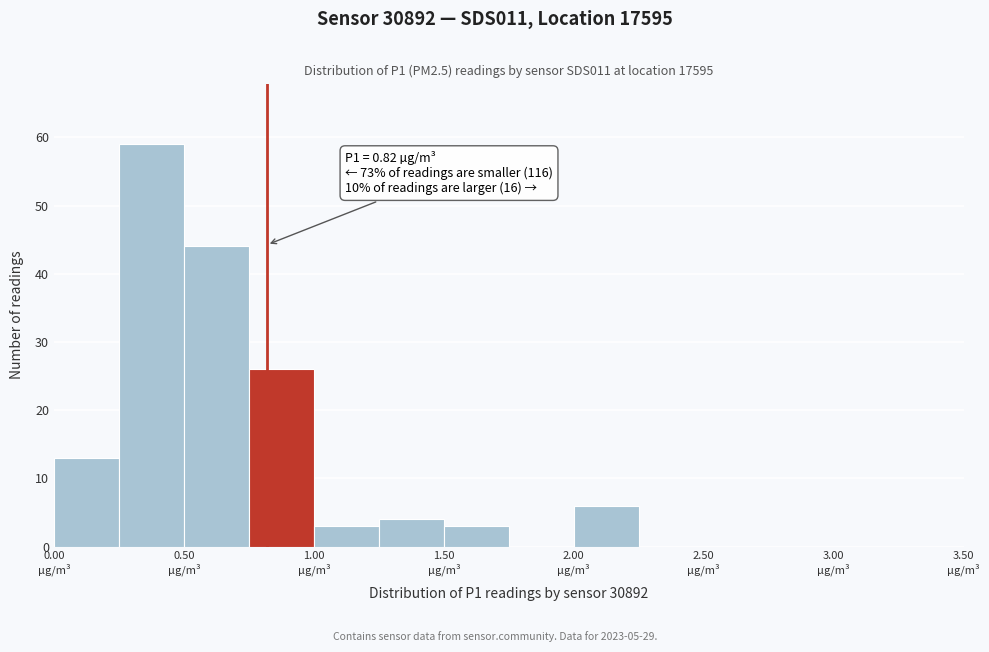

Over which range of the x-axis is the bar tallest?

0.25 to 0.50